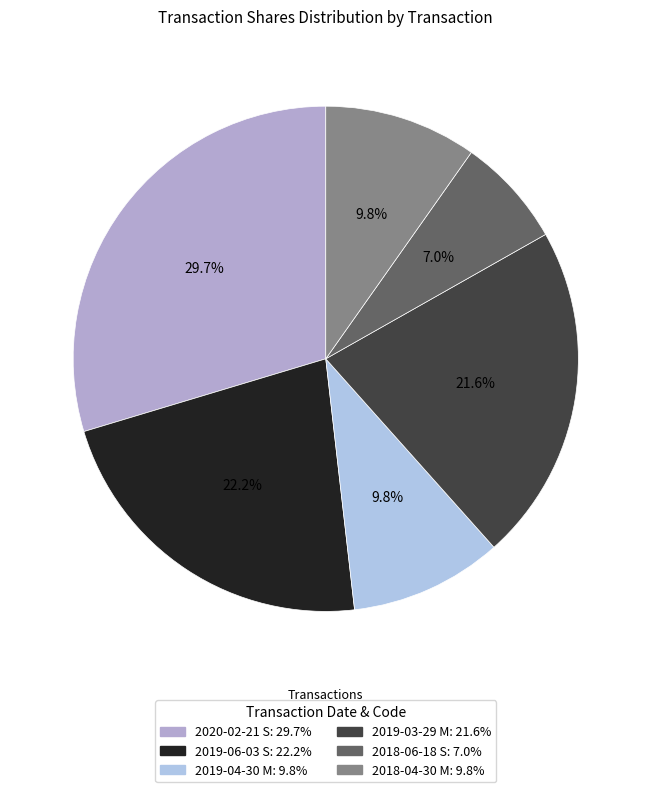

What percentage is the 2018-06-18 S slice, to the nearest percent?

7%